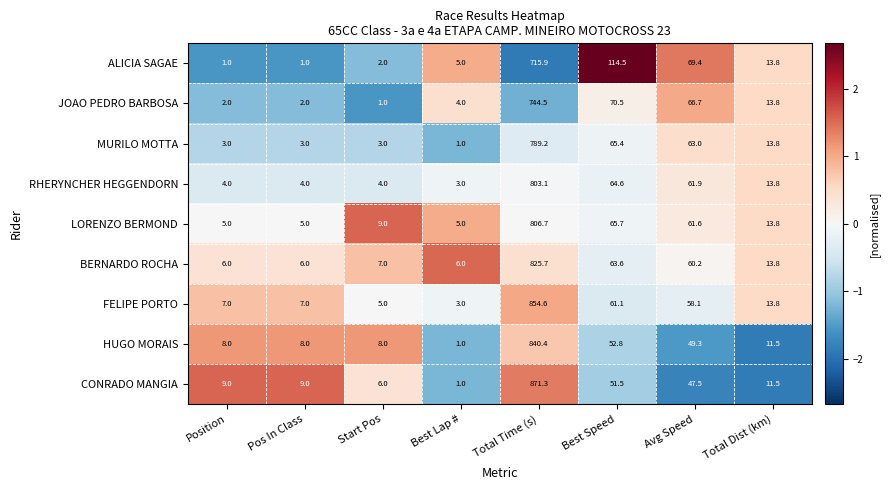

What is the sum of all JOAO PEDRO BARBOSA values?

904.5